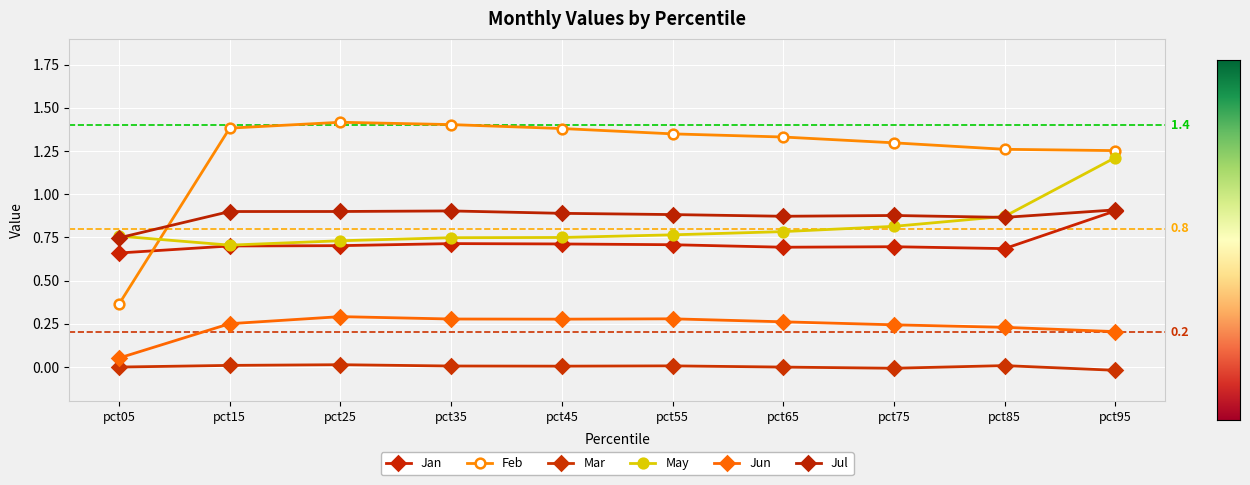

True or false: May and Jan intersect in this chart.

False